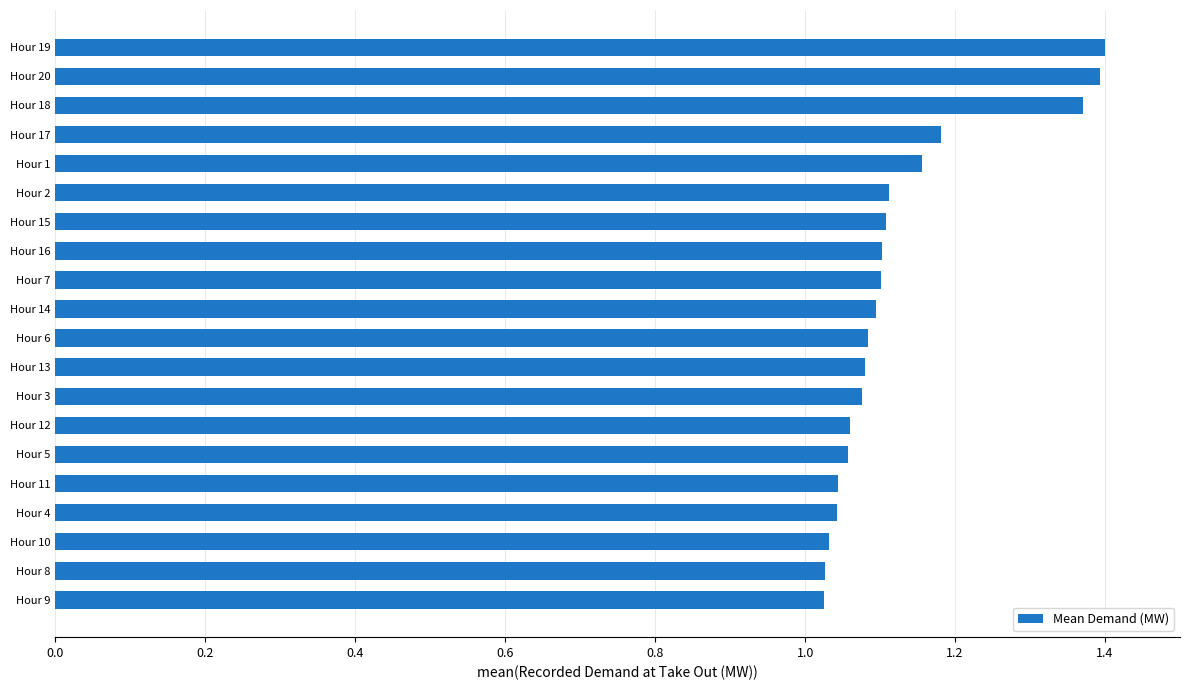

Between Hour 4 and Hour 7, which is larger?

Hour 7